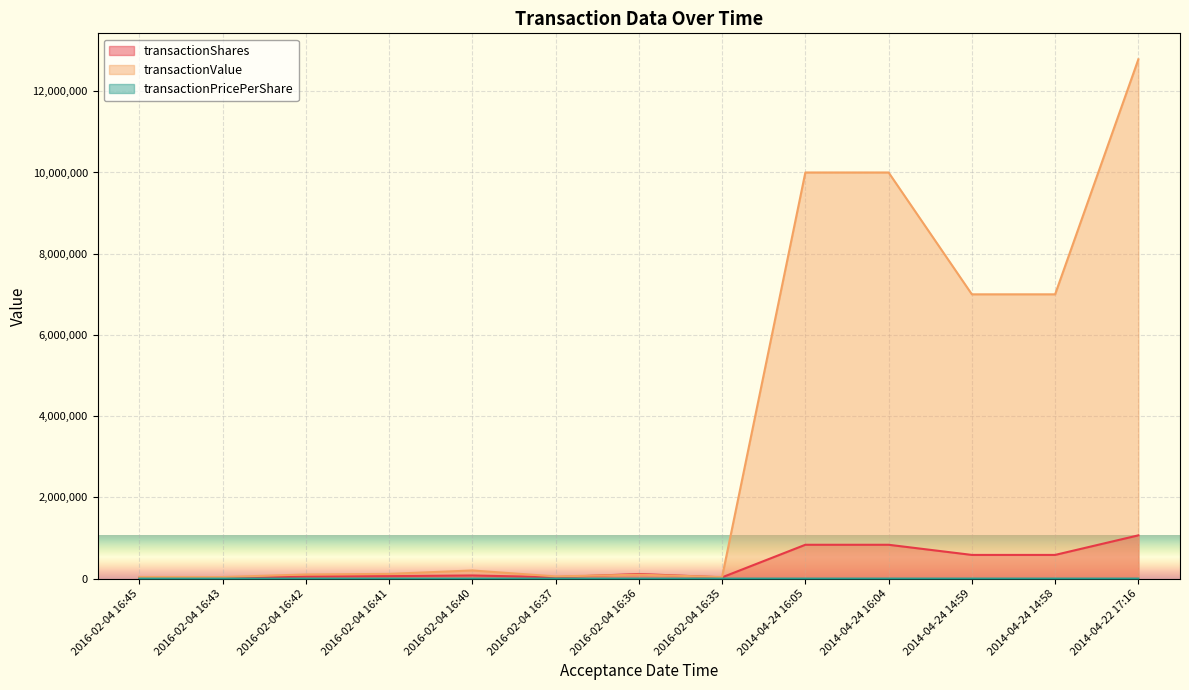

List the series in order of their peak value, highest first.

transactionValue, transactionShares, transactionPricePerShare